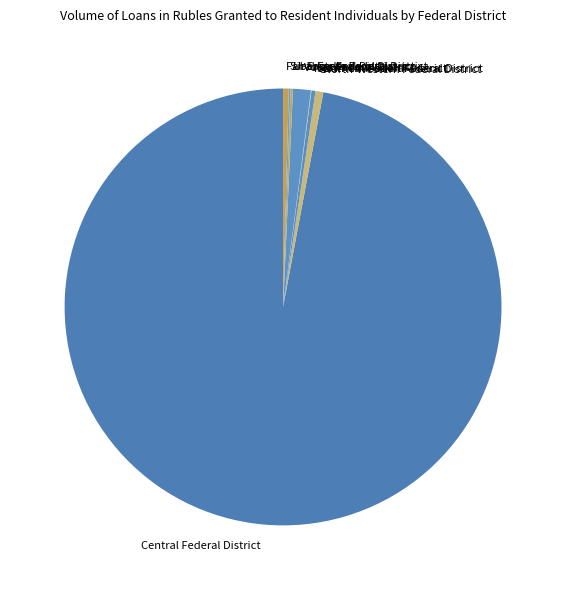

Is there any slice that represents more than half of the pie?

Yes